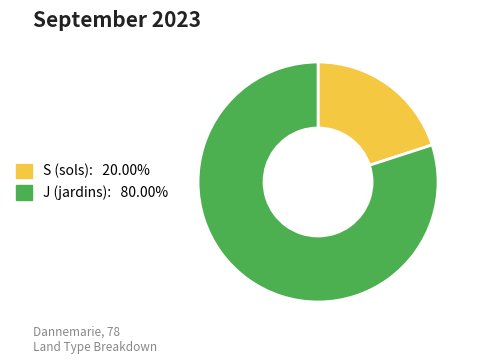

Is the sum of S (sols) and J (jardins) greater than half?

Yes